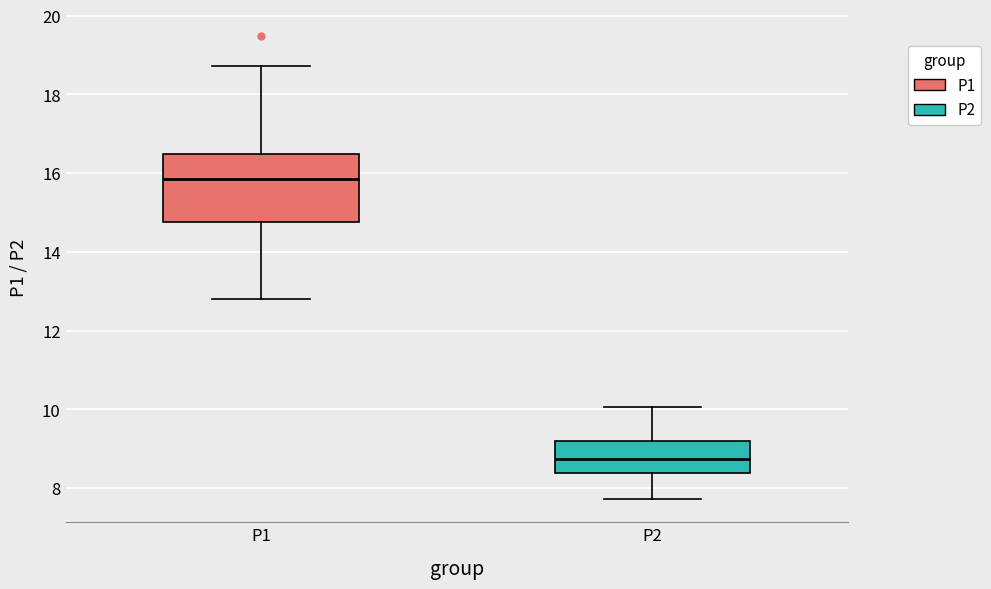

Reading left to right, read every box against the y-axis: the position of its median line, the range the box covers, and the ends of its whiskers. The values are not printed on the chart, so give them approximately, as read against the axis.

P1: median 15.8, box 14.8 to 16.6, whiskers 12.8 to 18.8
P2: median 8.8, box 8.4 to 9.2, whiskers 7.8 to 10.0